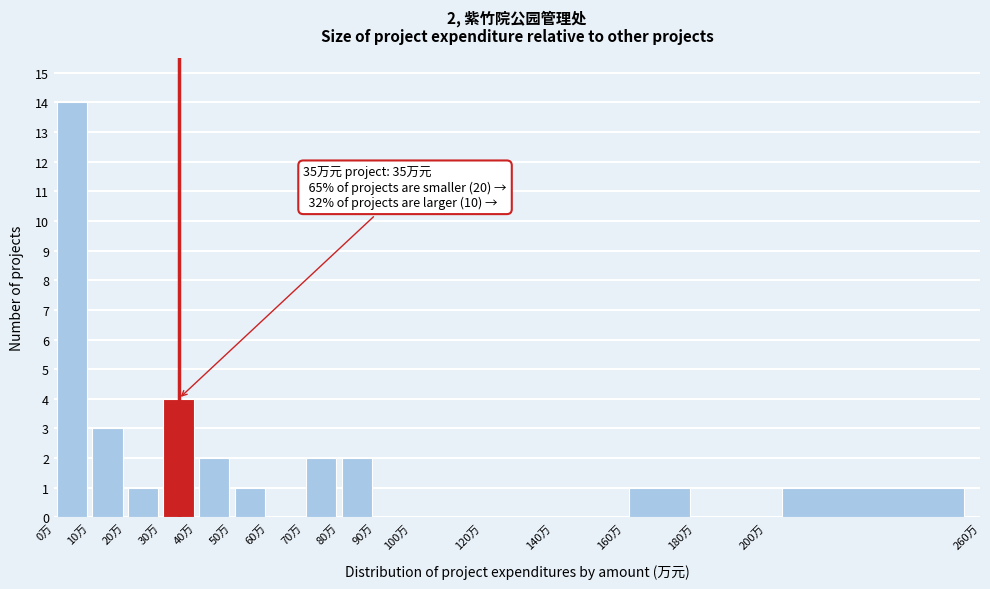

Which range on the x-axis has the tallest bar?

0 to 10